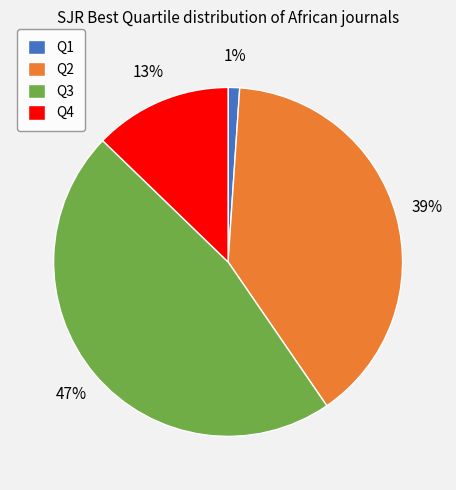

To the nearest percent, what is the difference between the largest and smallest slice percentages?

46%